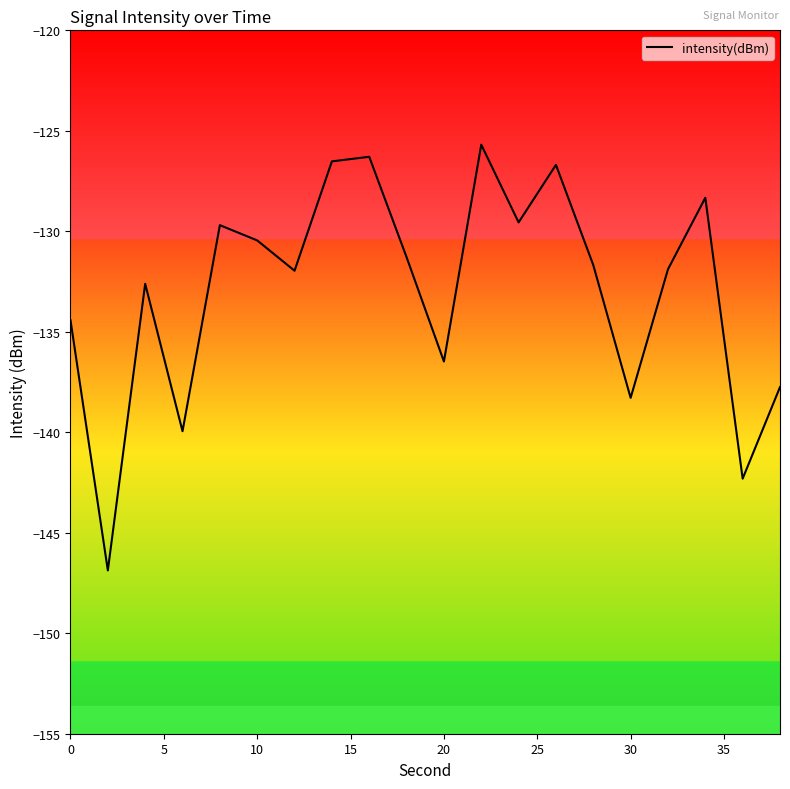

What is the smallest value displayed?

-146.9